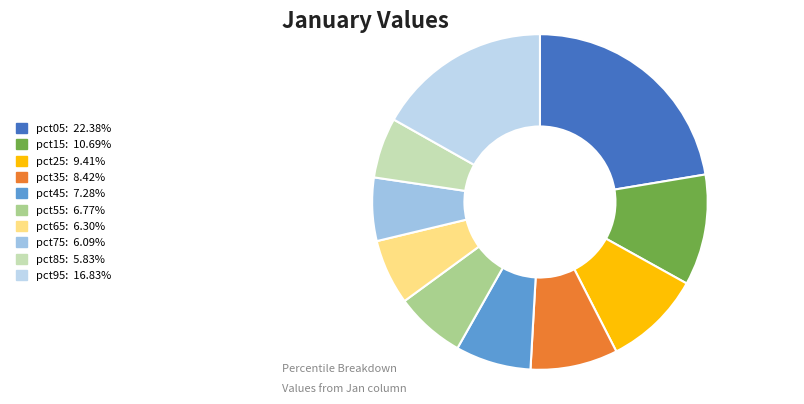

Count the number of slices in the pie.

10